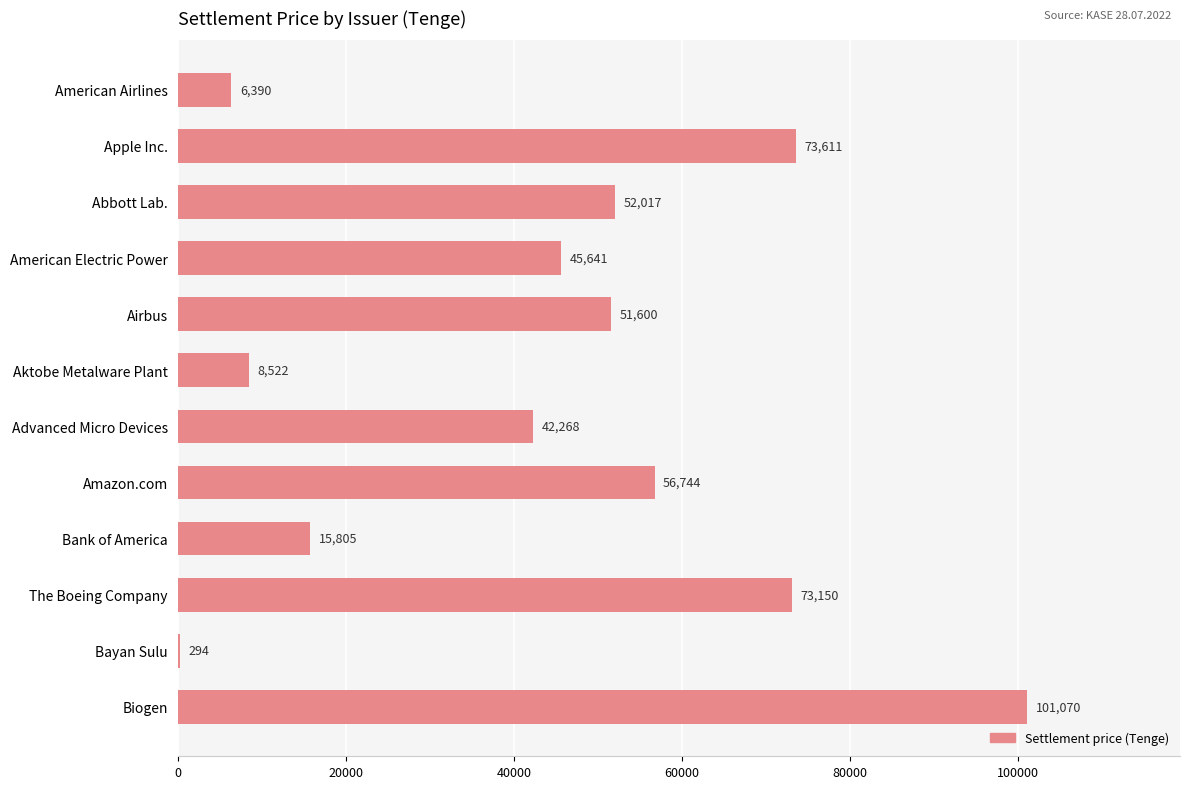

Where is the data nearest to the value 50682?

Airbus